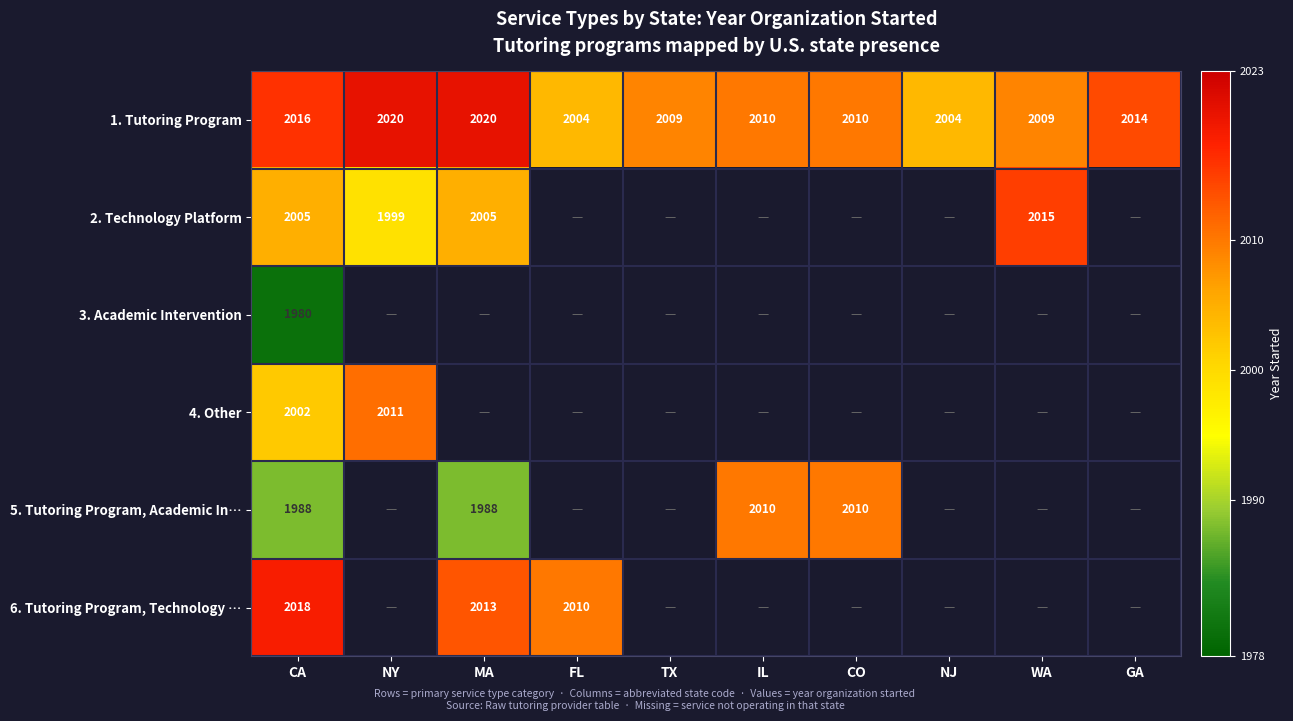

What is the difference between the second highest and second lowest values in the 1. Tutoring Program series?

16